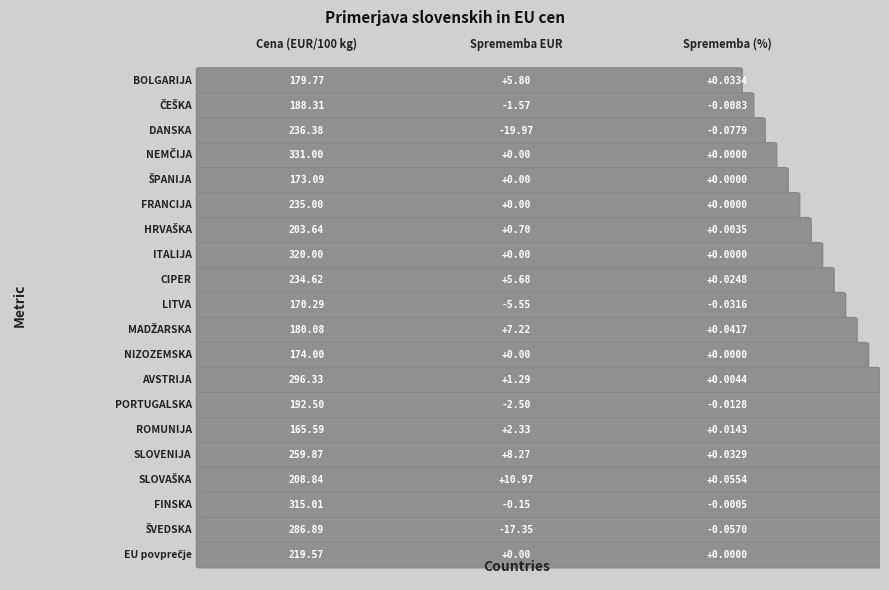

What is the spread (max minus min) of values at 2?

0.1